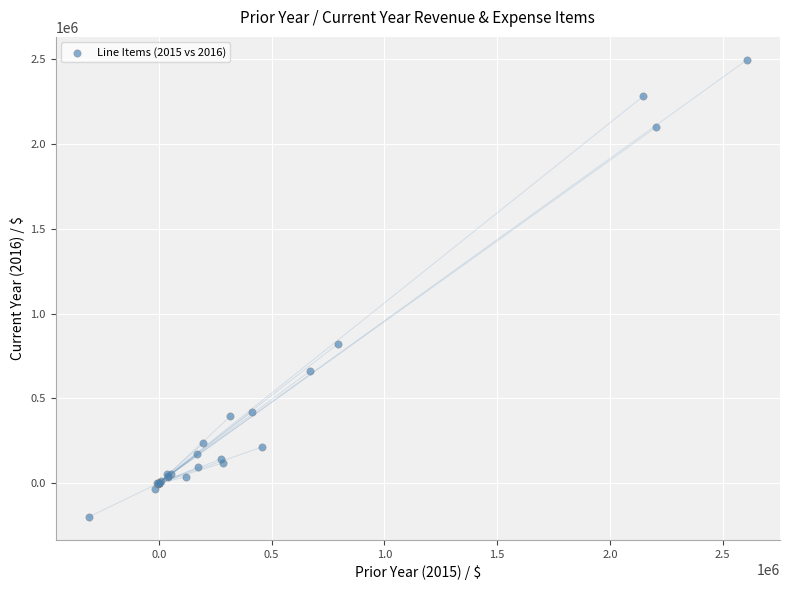

What Y value in the scatter plot is closest to 1149014?

822012